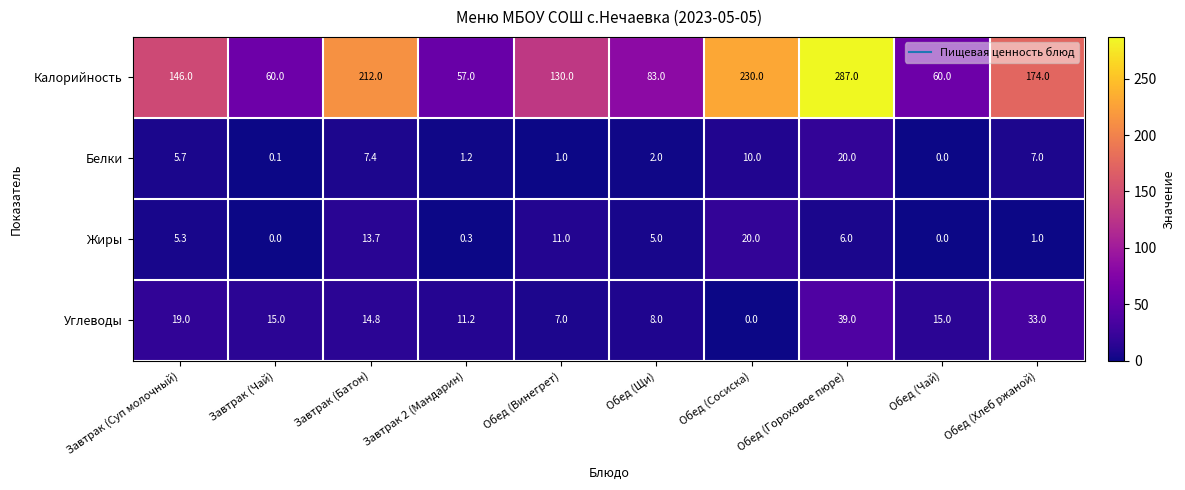

What is the greatest value displayed?

287.0